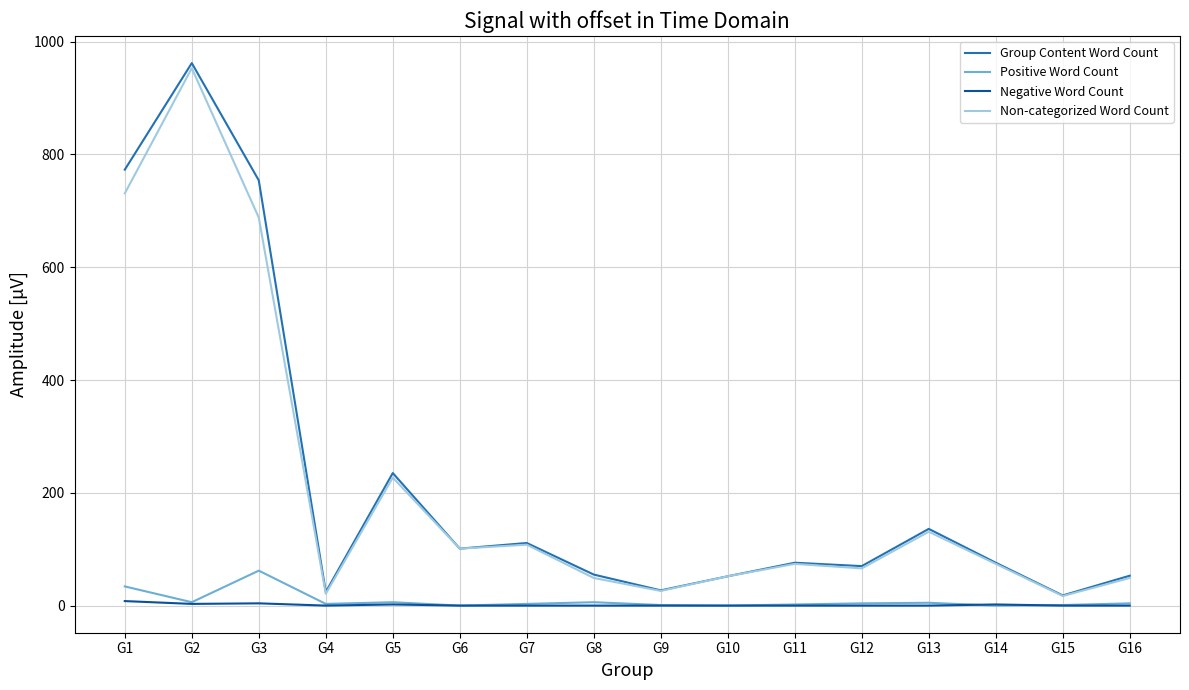

How many lines are shown in the chart?

4